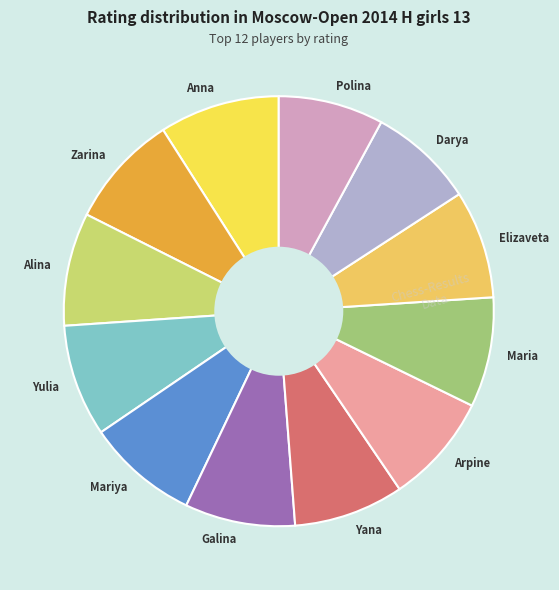

How many slices are in this pie chart?

12